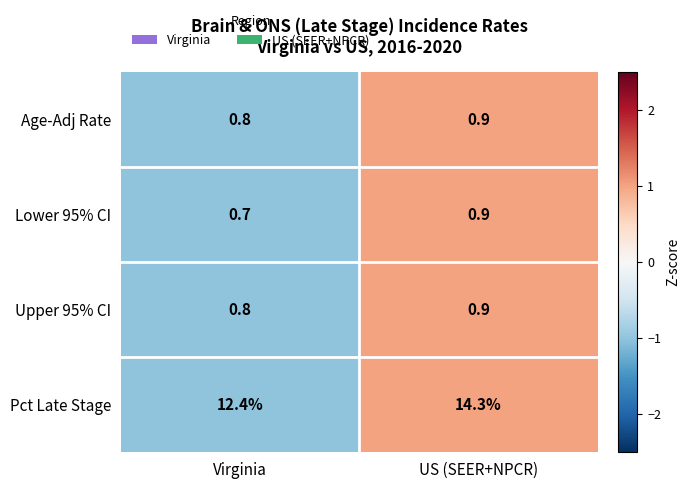

Which series has the largest range (max minus min)?

Pct Late Stage